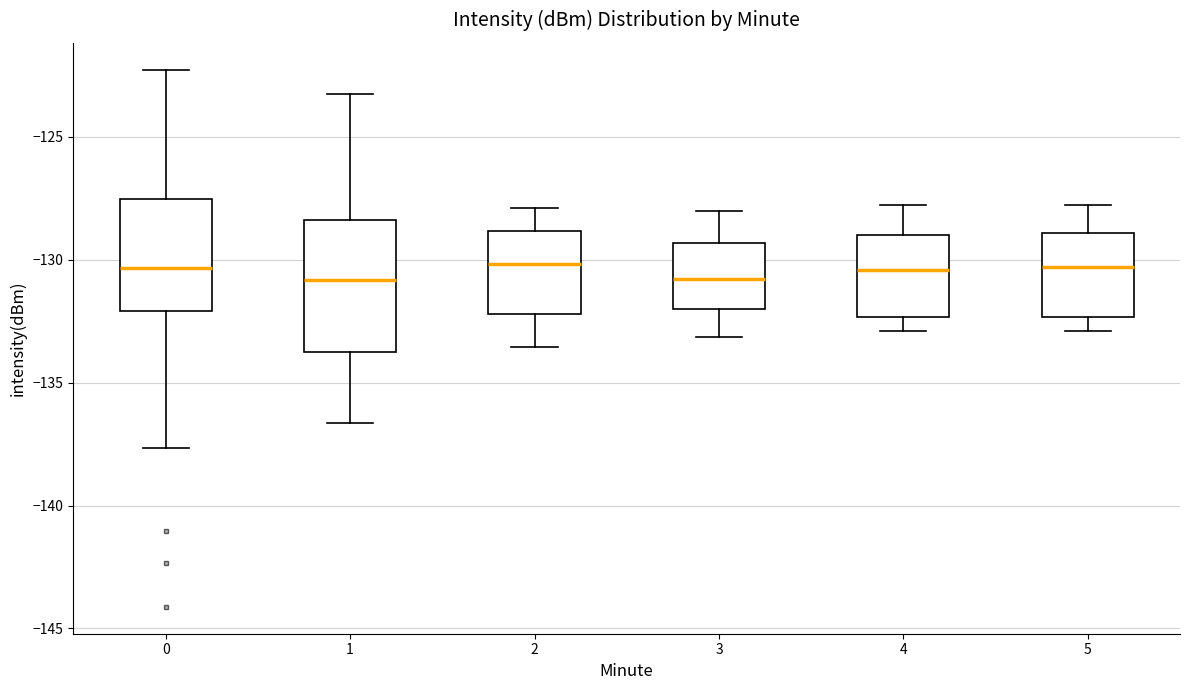

Reading left to right, transcribe this box plot: for each box, give where its median line is, the range the box spans, and where its two whiskers end, as read against the y-axis. The values are not printed on the chart, so give them approximately, as read against the axis.

0: median -130.5, box -132.0 to -127.5, whiskers -137.5 to -122.5
1: median -131.0, box -134.0 to -128.5, whiskers -136.5 to -123.5
2: median -130.0, box -132.0 to -129.0, whiskers -133.5 to -128.0
3: median -131.0, box -132.0 to -129.5, whiskers -133.0 to -128.0
4: median -130.5, box -132.5 to -129.0, whiskers -133.0 to -128.0
5: median -130.5, box -132.5 to -129.0, whiskers -133.0 to -128.0